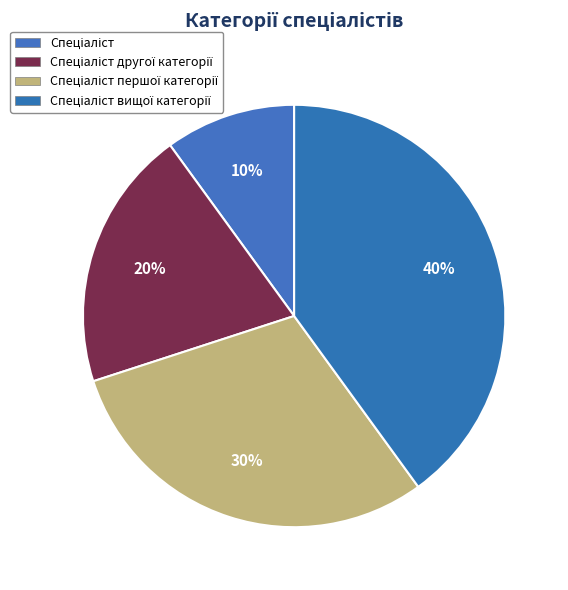

Between Спеціаліст першої категорії and Спеціаліст вищої категорії, which is larger?

Спеціаліст вищої категорії